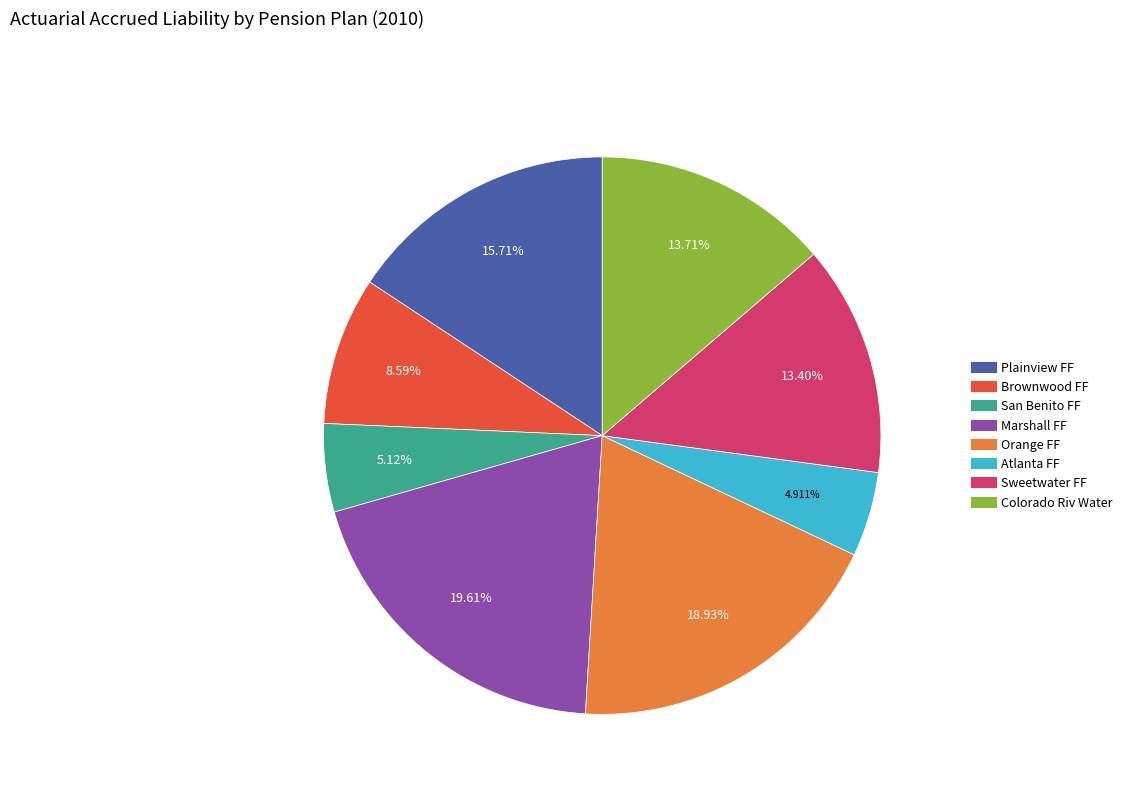

Which slice is the largest?

Marshall FF